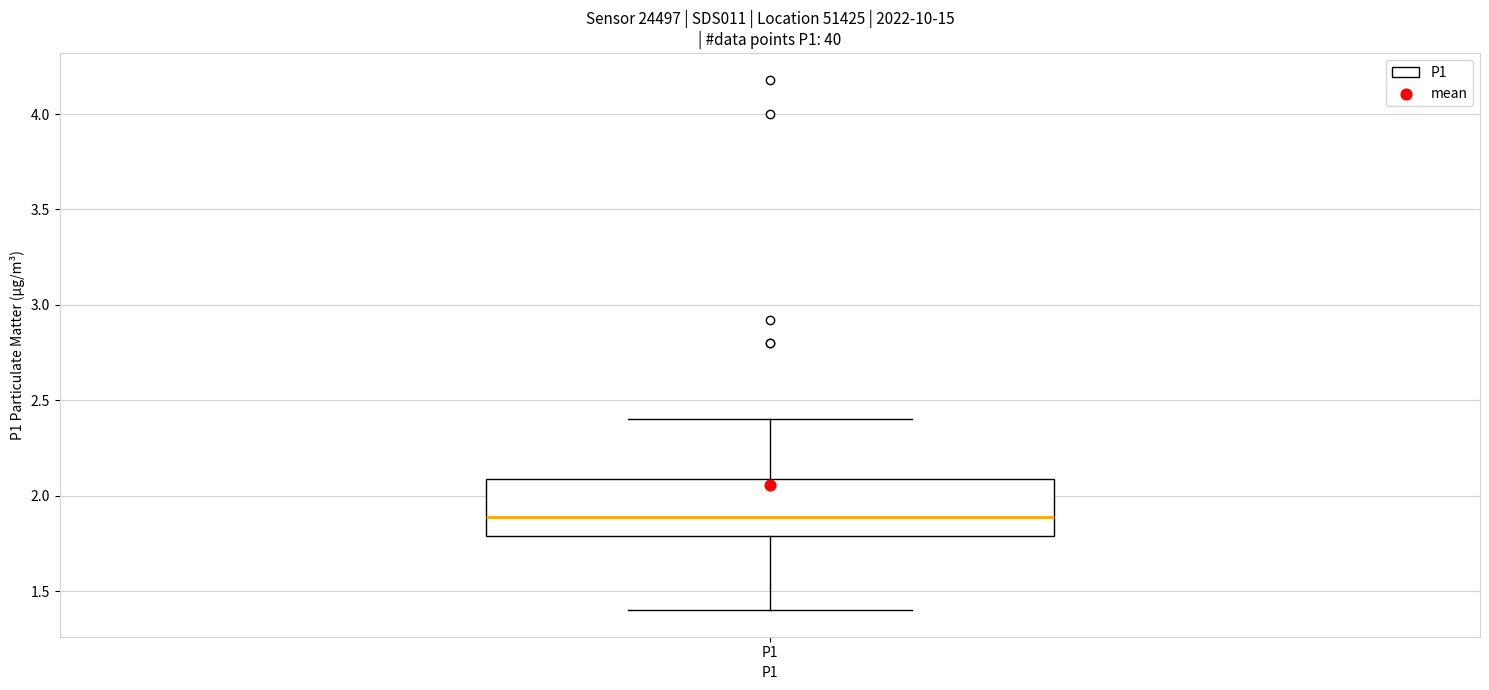

Transcribe this box plot: give where the median line is, the range the box spans, and where the two whiskers end, as read against the y-axis. The values are not printed on the chart, so give them approximately, as read against the axis.

median 1.9, box 1.8 to 2.1, whiskers 1.4 to 2.4